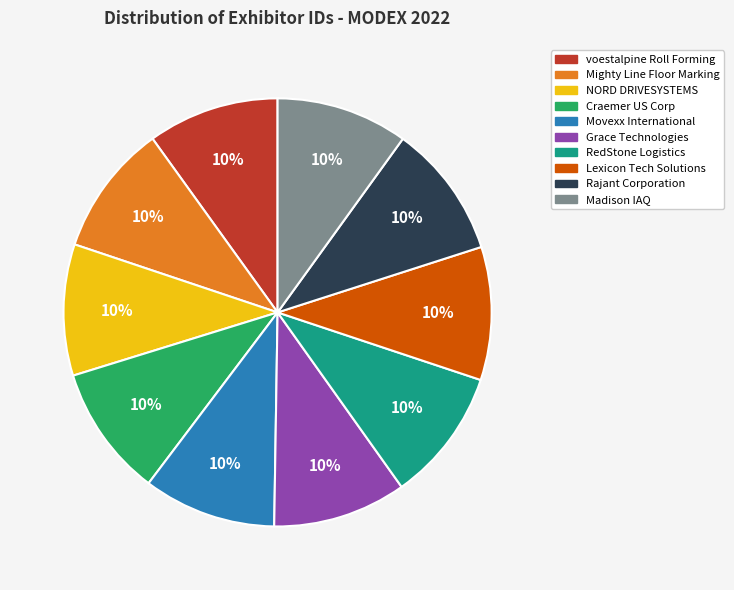

How many slices are in this pie chart?

10